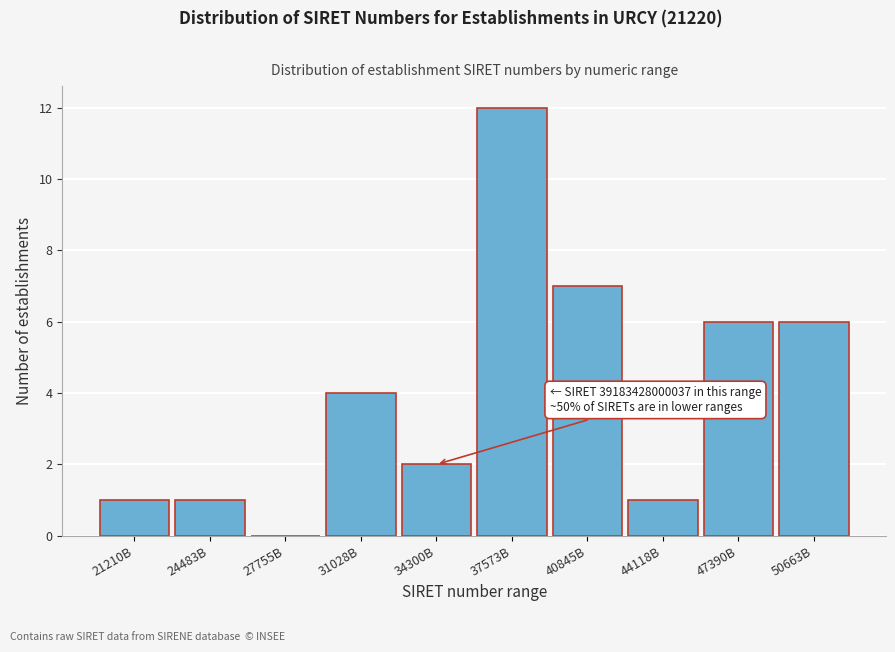

Reading left to right, extract all data points from this chart.

21210B=1	24483B=1	27755B=0	31028B=4	34300B=2	37573B=12	40845B=7	44118B=1	47390B=6	50663B=6